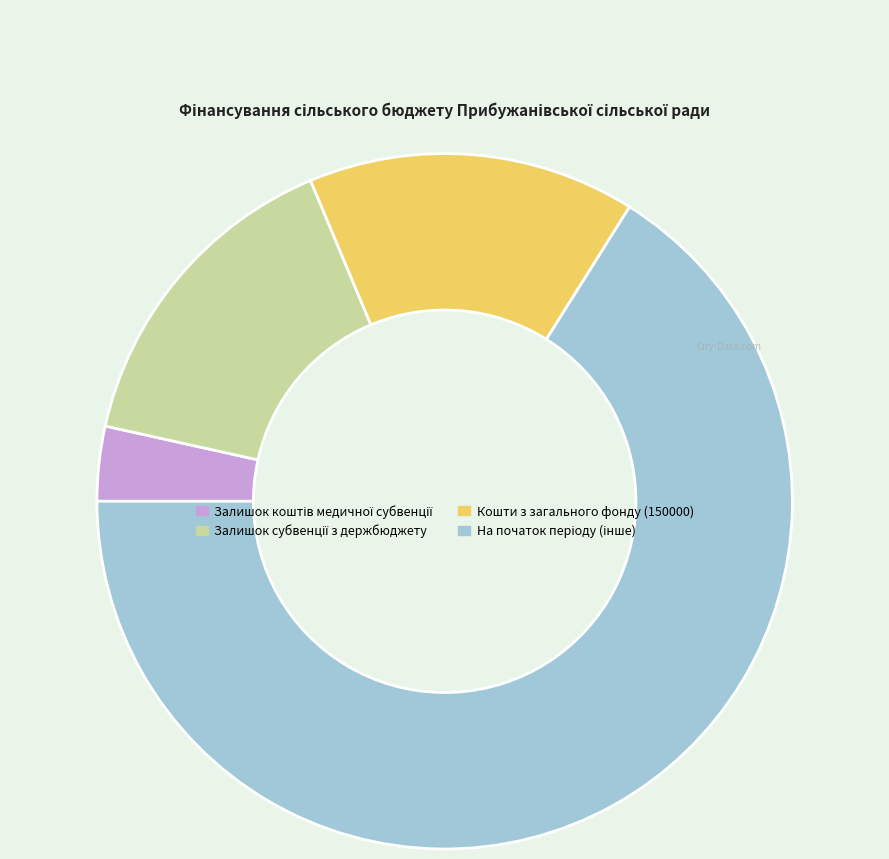

Is there any slice that represents more than half of the pie?

Yes